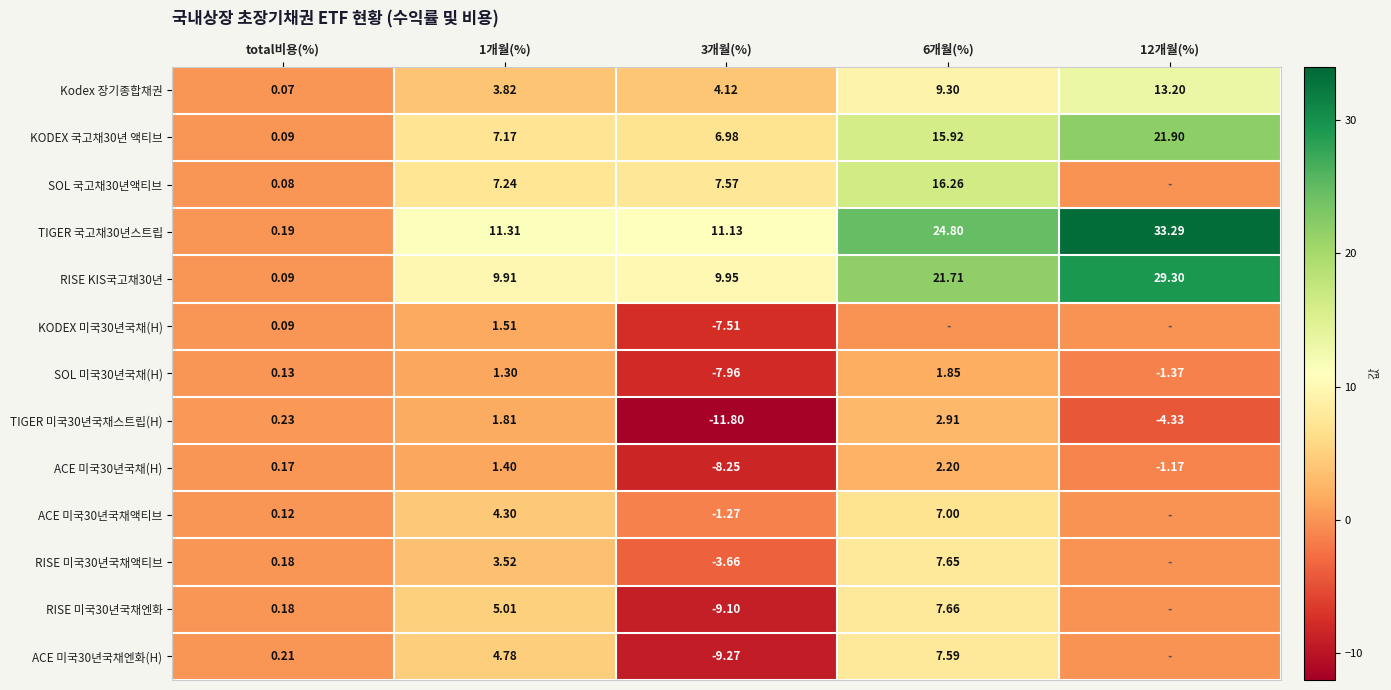

Is the value of SOL 국고채30년액티브 at 3개월(%) greater than the value of ACE 미국30년국채(H) at 3개월(%)?

Yes